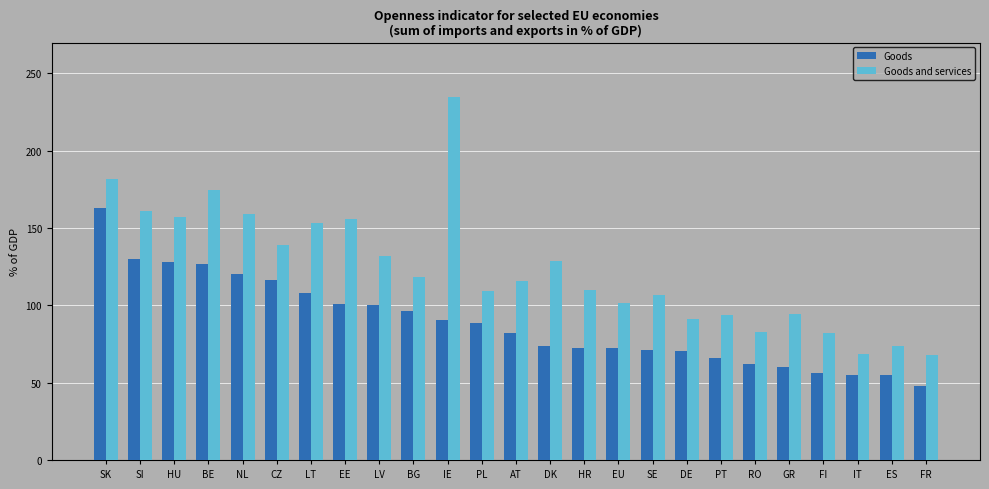

At which category is the sum across all series the highest?

SK